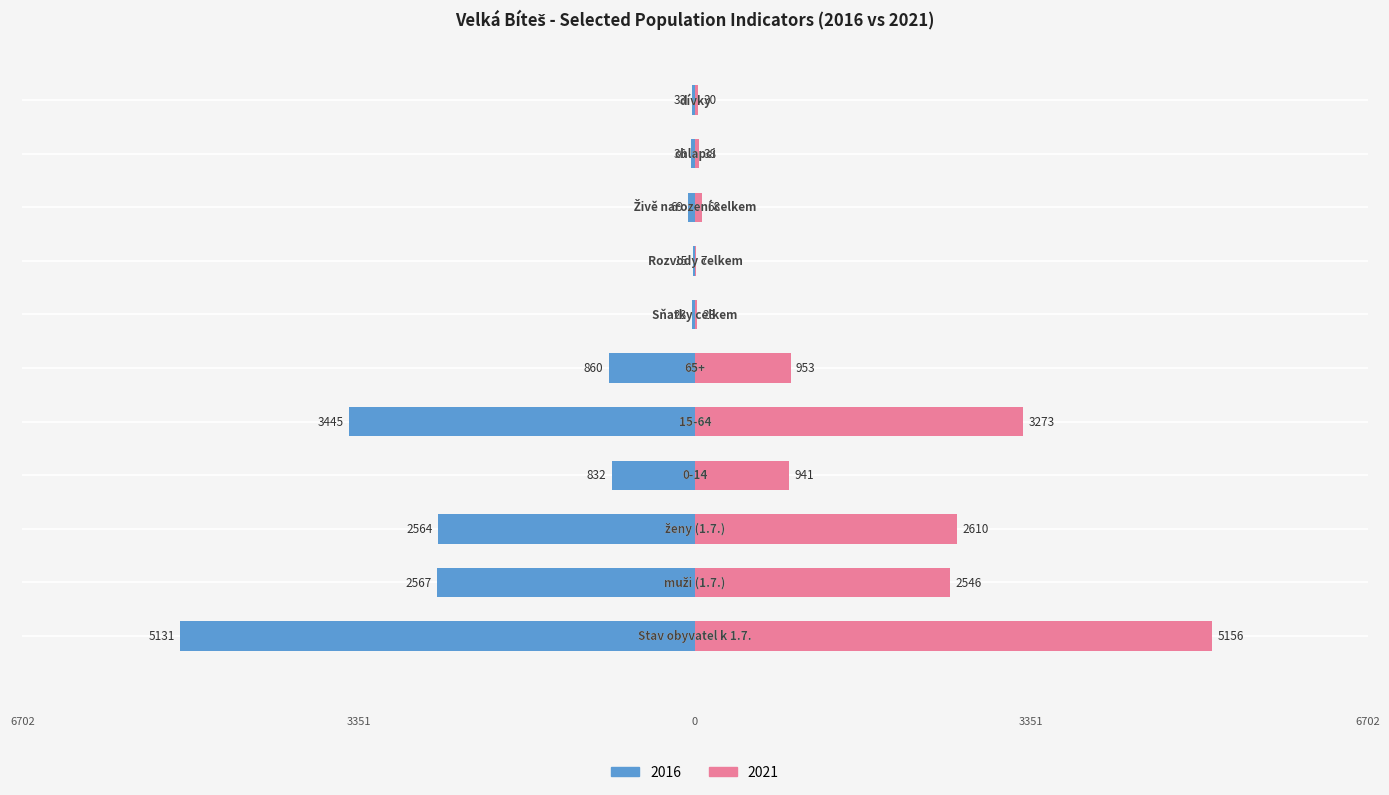

What is the sum of the 2016 values at chlapci and Živě narození celkem?

-105